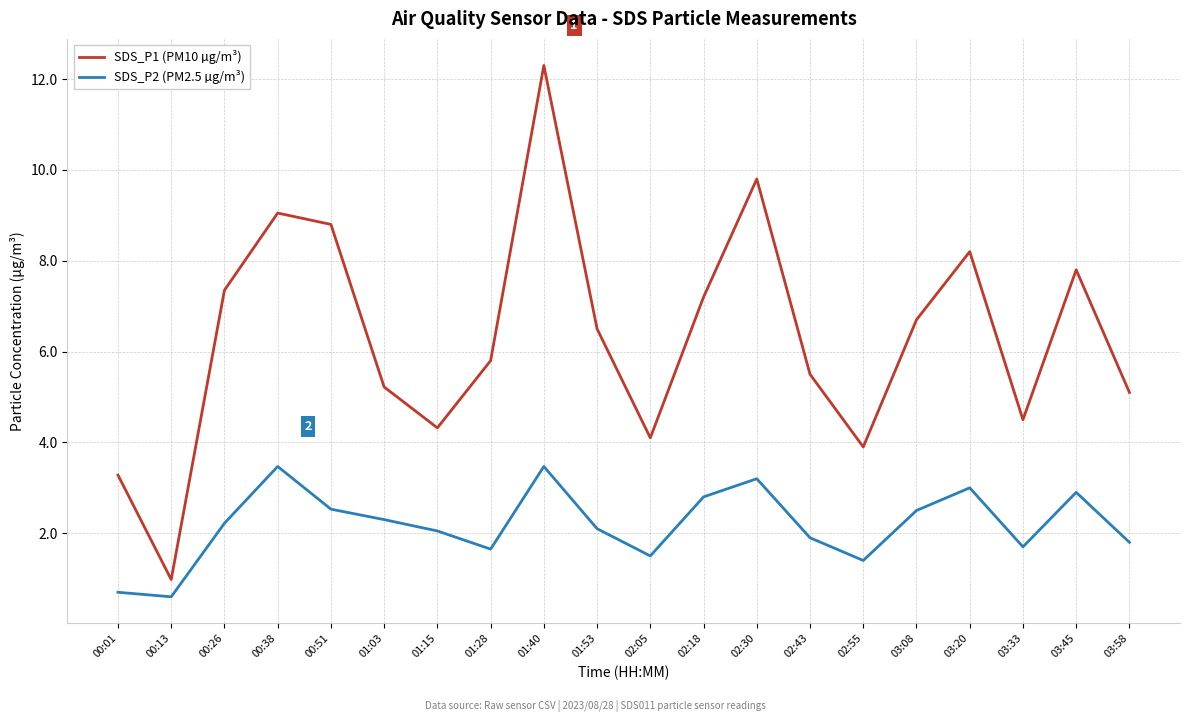

What is the sum of all SDS_P1 (PM10 µg/m³) values?

126.4